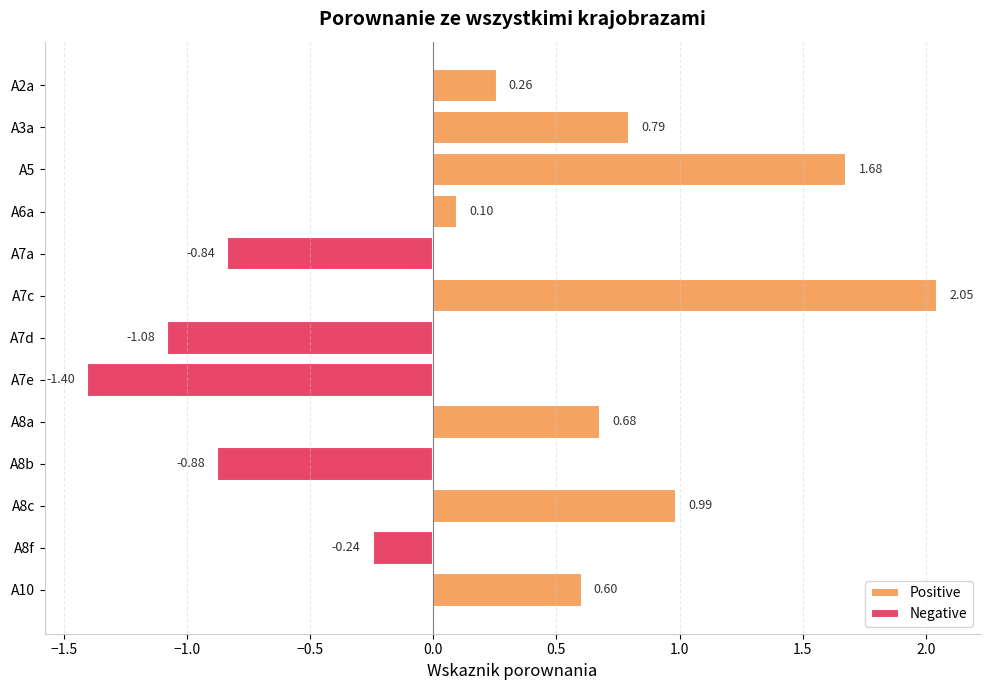

What position from the right is A6a?

10